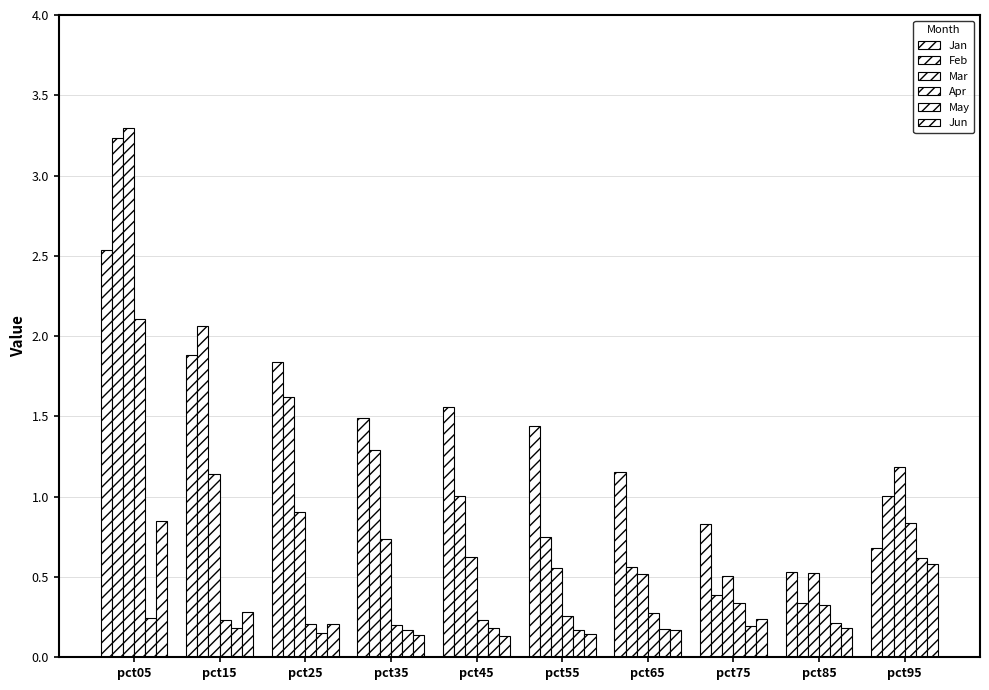

What is the difference between the highest and lowest values at pct85?

0.4